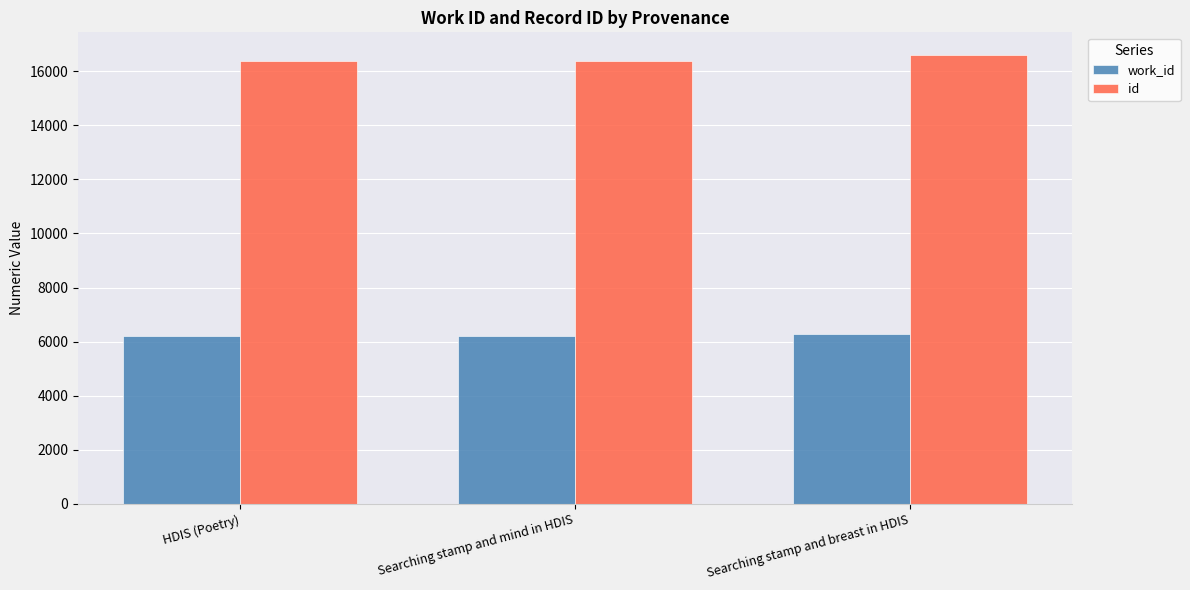

What is the sum of the work_id values at HDIS (Poetry) and Searching stamp and breast in HDIS?

12463